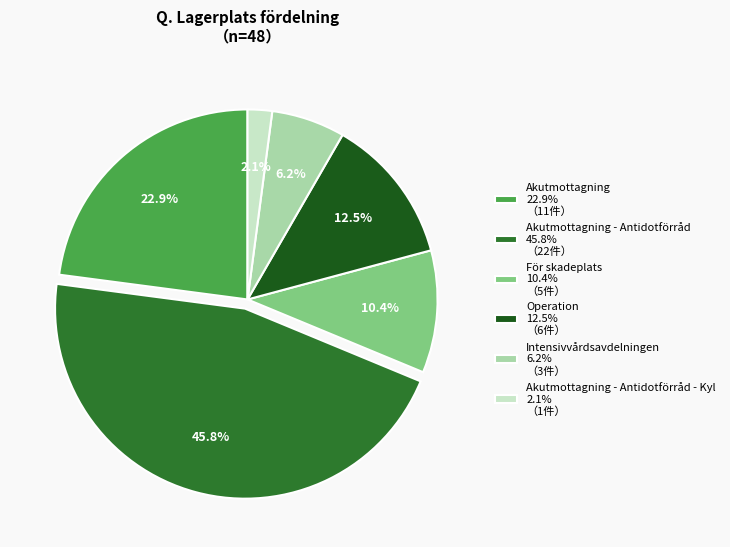

What is the smallest slice in the pie chart?

Akutmottagning - Antidotförråd - Kyl 2.1% （1件）